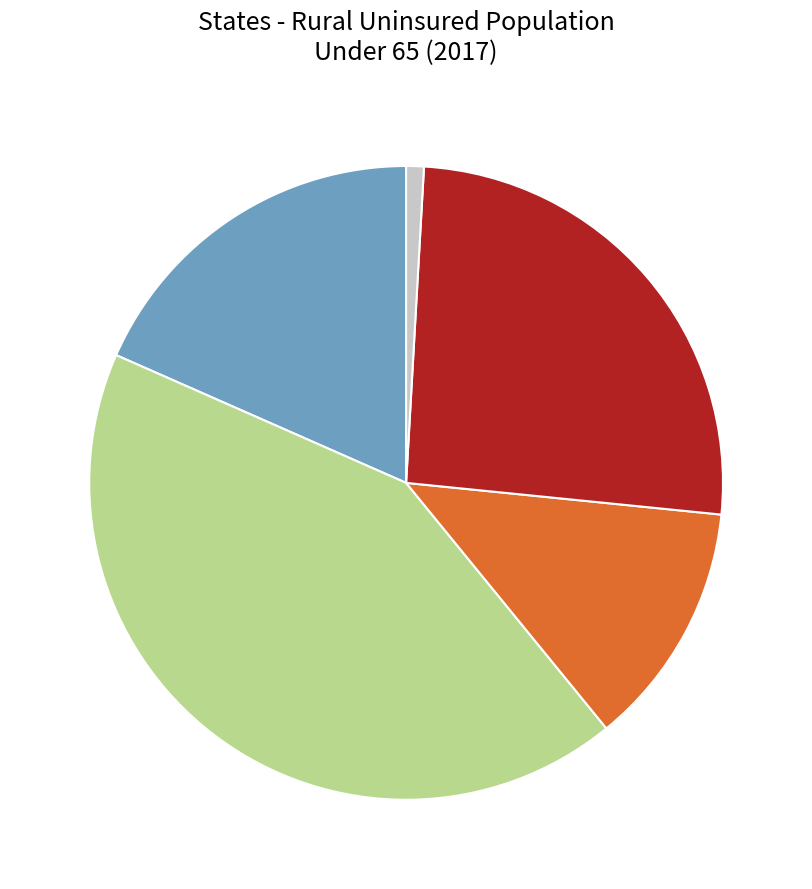

Is there any slice that represents more than half of the pie?

No